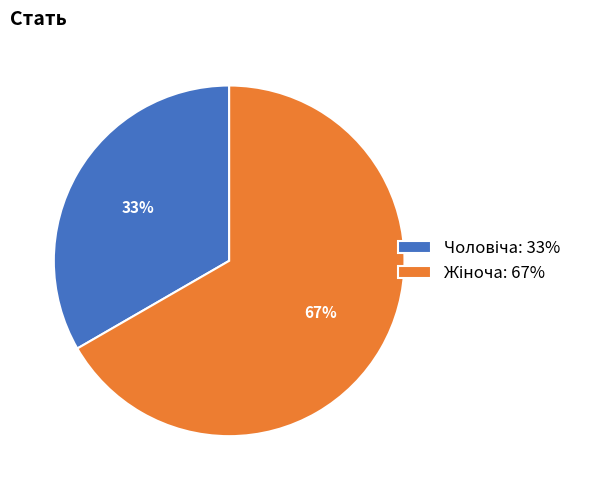

To the nearest percent, what is the average slice percentage?

50%